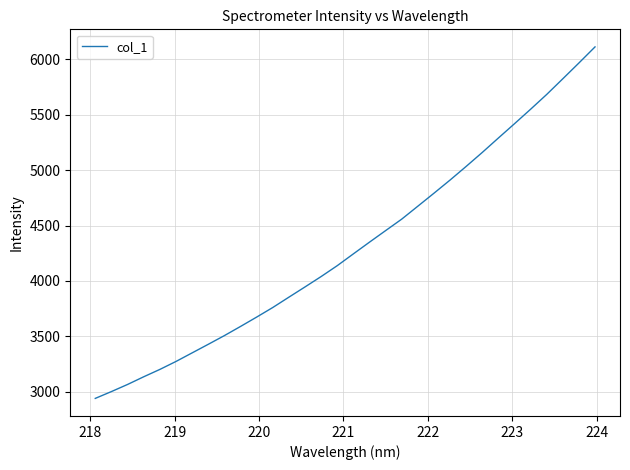

How many categories are shown in the chart?

32